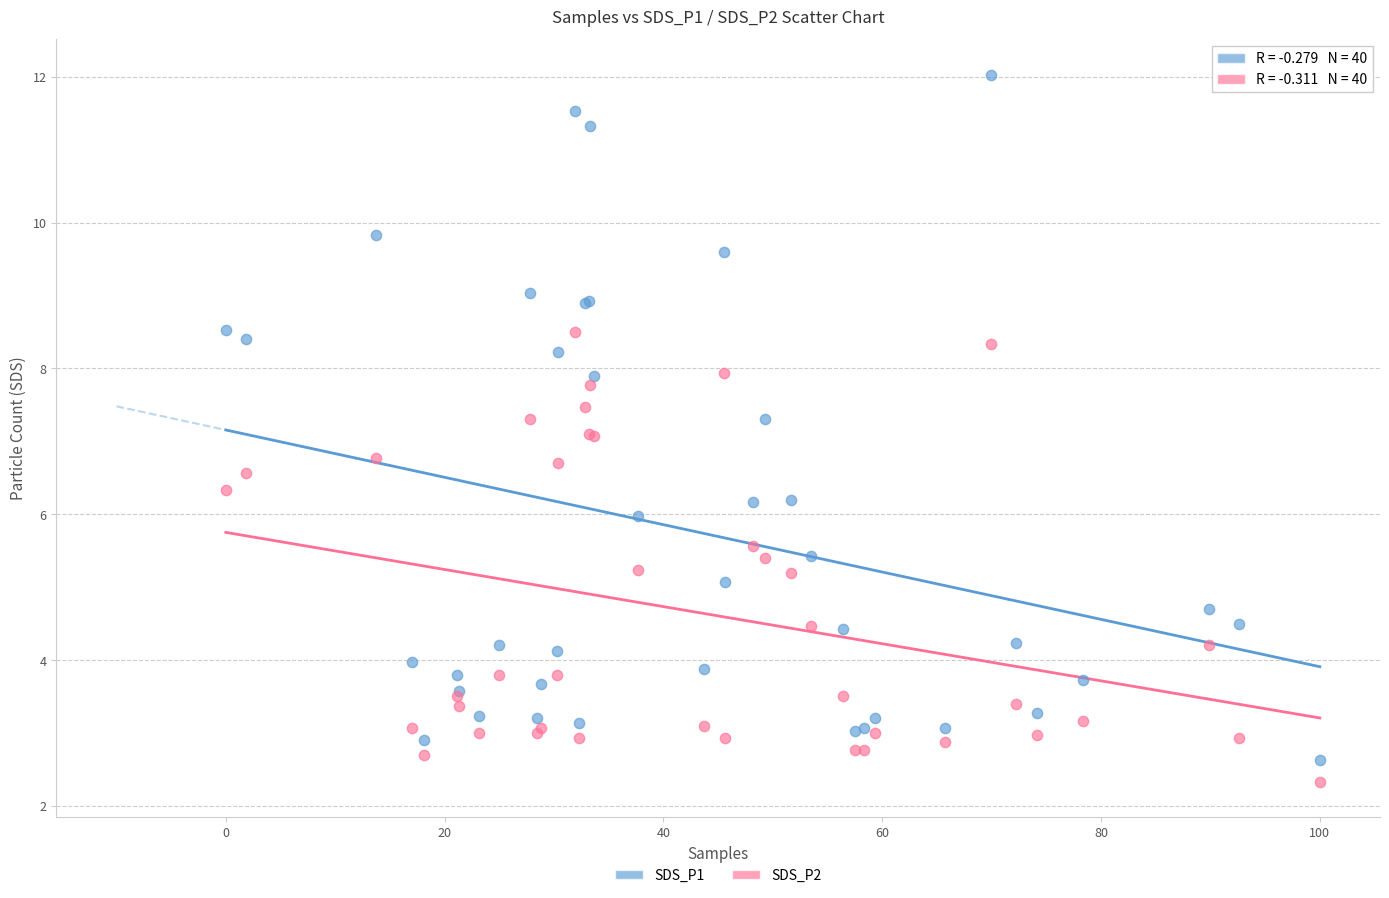

What is the X range (max minus min) for the scatter plot?

100.0